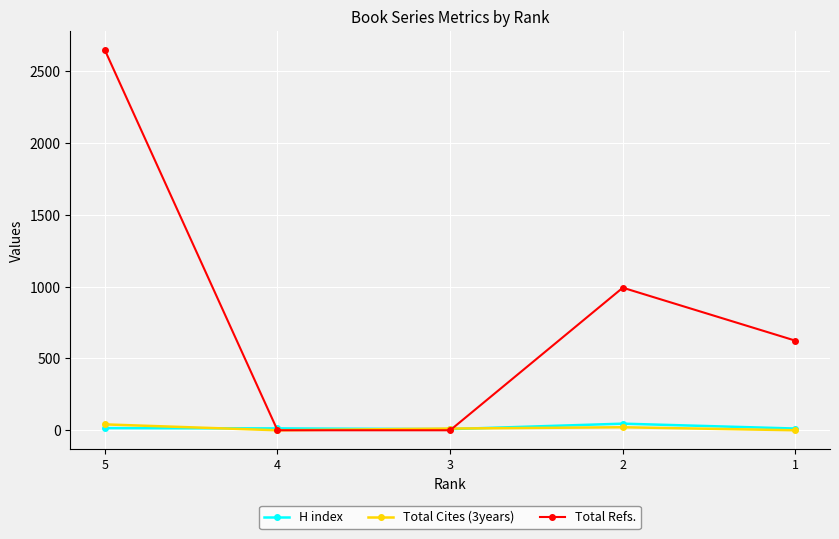

What is the value of the Total Refs. point at the 1st from the left?

2649